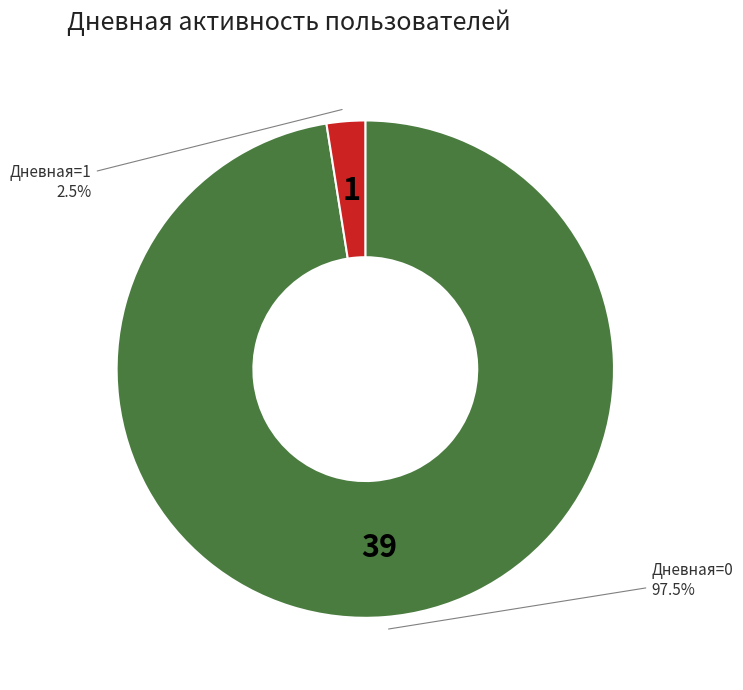

Is there any slice that represents more than half of the pie?

Yes